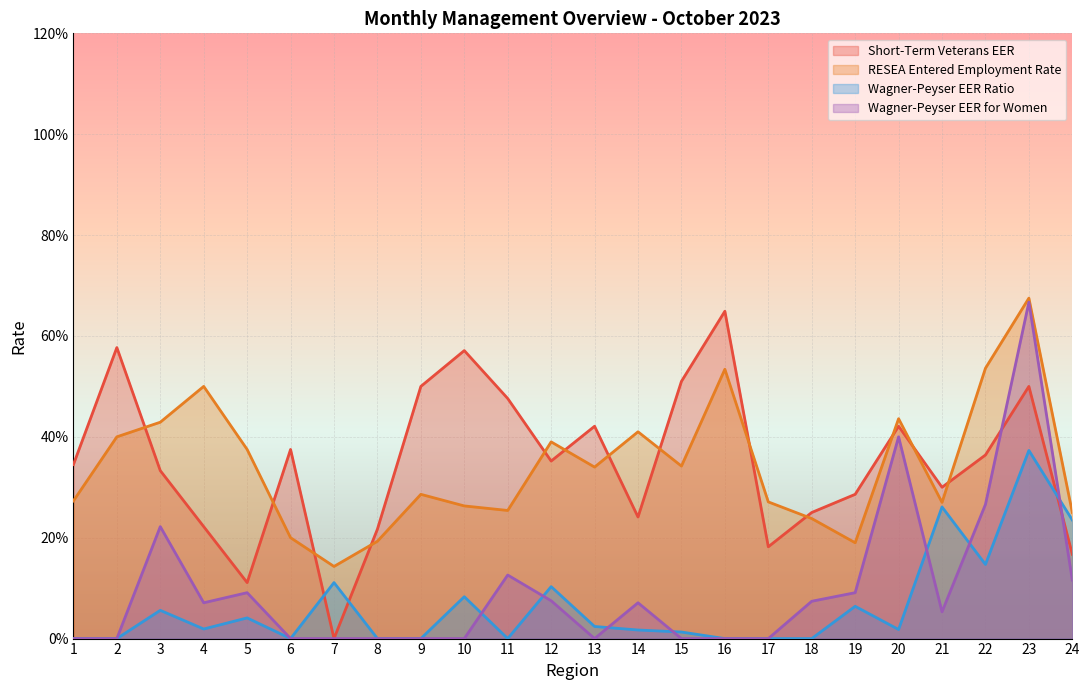

True or false: col_22 has a value of -0.3 at 10.

False